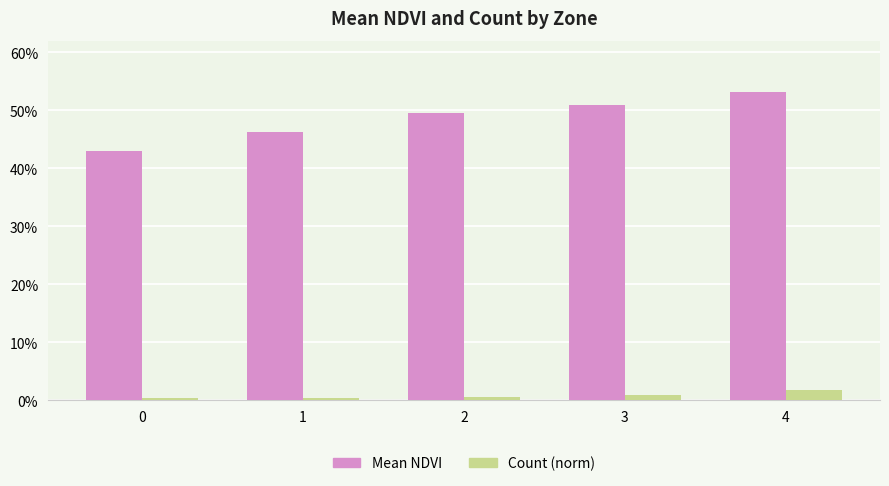

Rank the categories by Count (norm) value from lowest to highest.

0, 1, 2, 3, 4